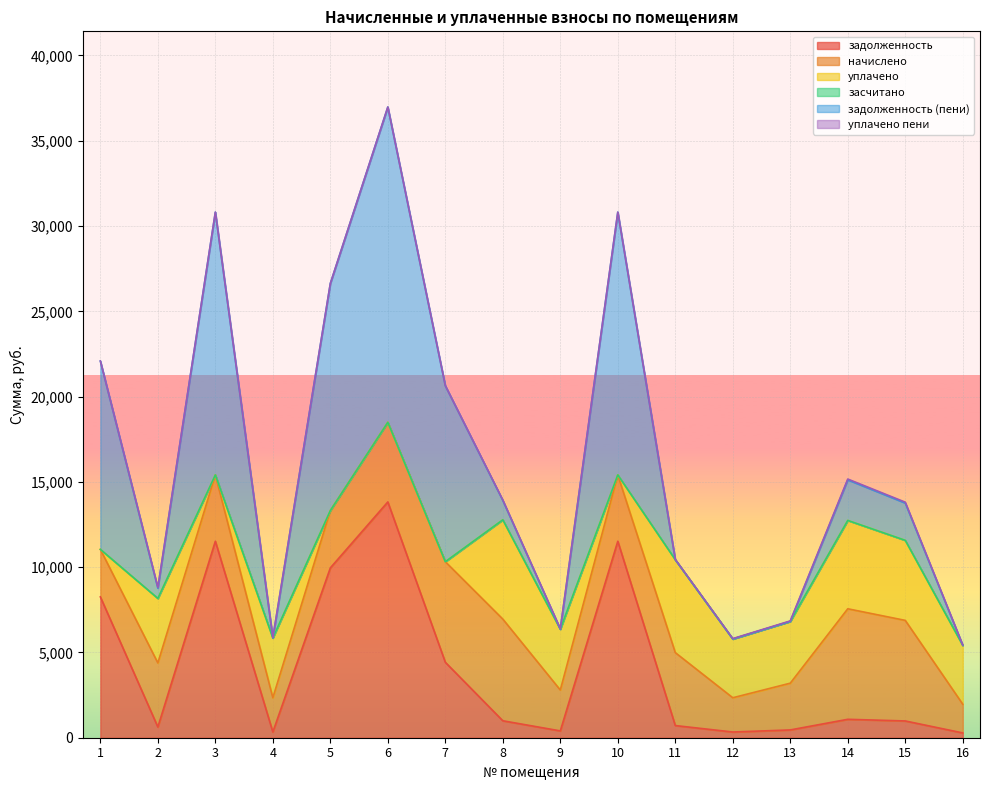

What is the maximum value for задолженность?

13824.0